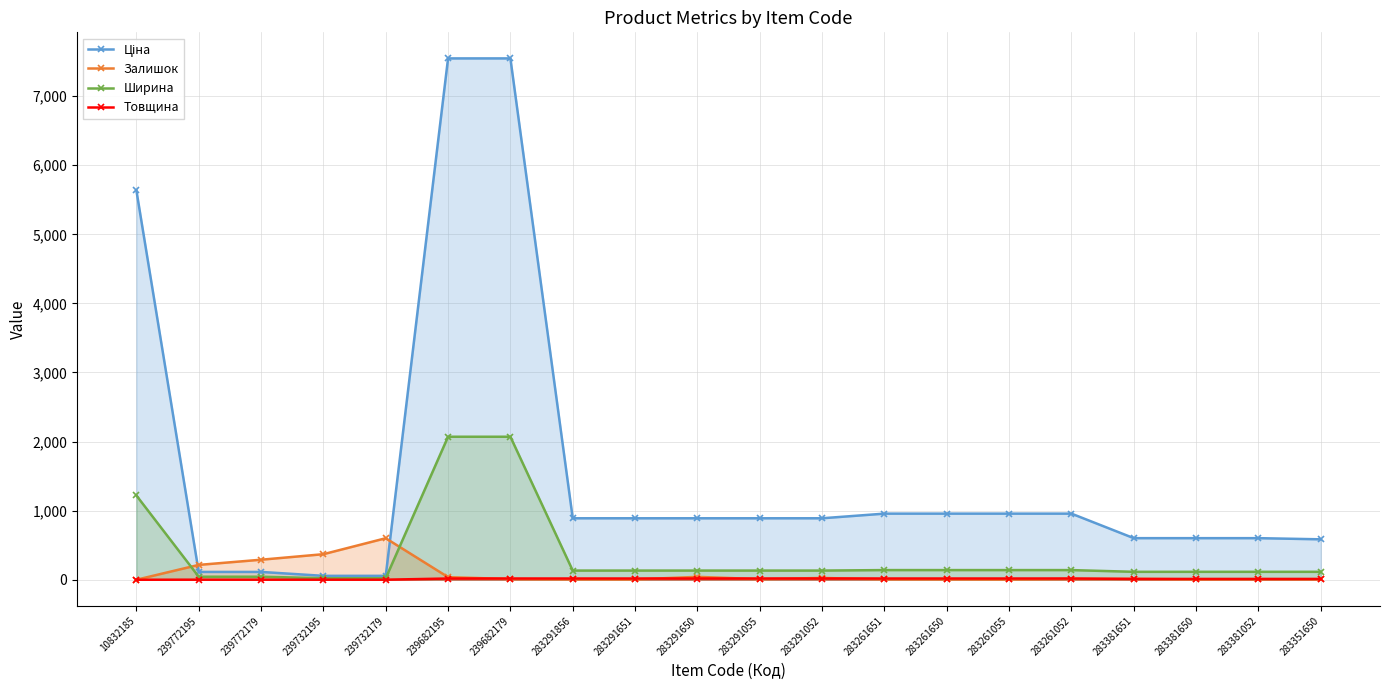

What are all the series names shown in the legend?

Ціна, Залишок, Ширина, Товщина